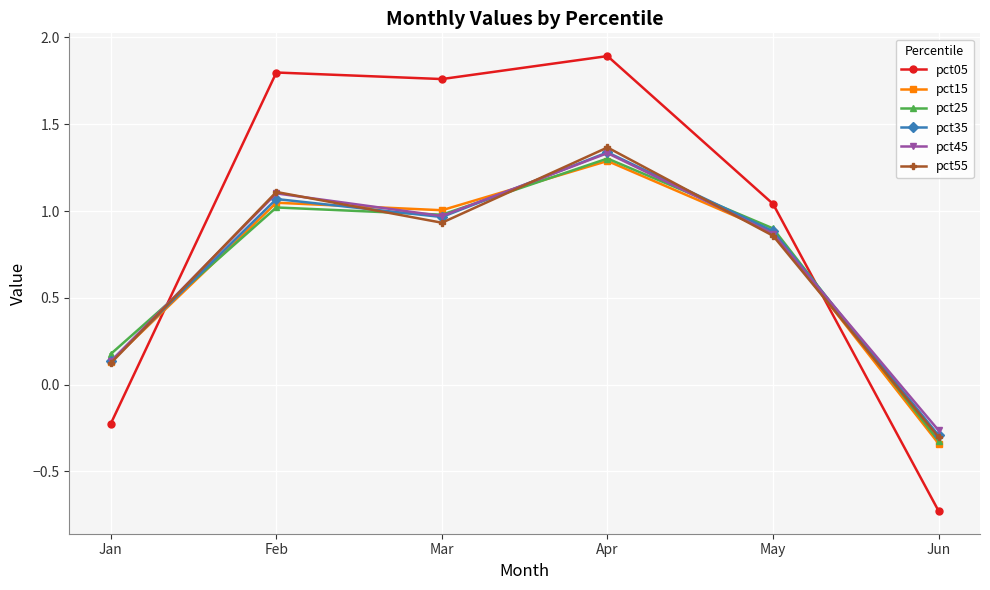

True or false: pct25 and pct15 intersect in this chart.

True